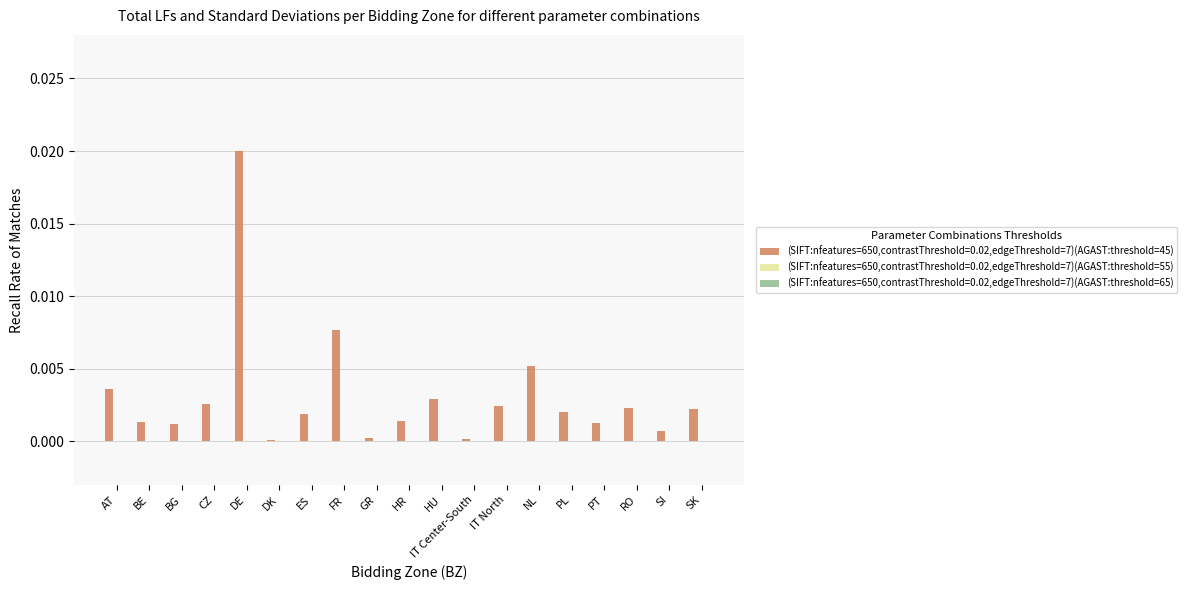

True or false: (SIFT:nfeatures=650,contrastThreshold=0.02,edgeThreshold=7)(AGAST:threshold=45) has a value of 0.0 at DE.

True